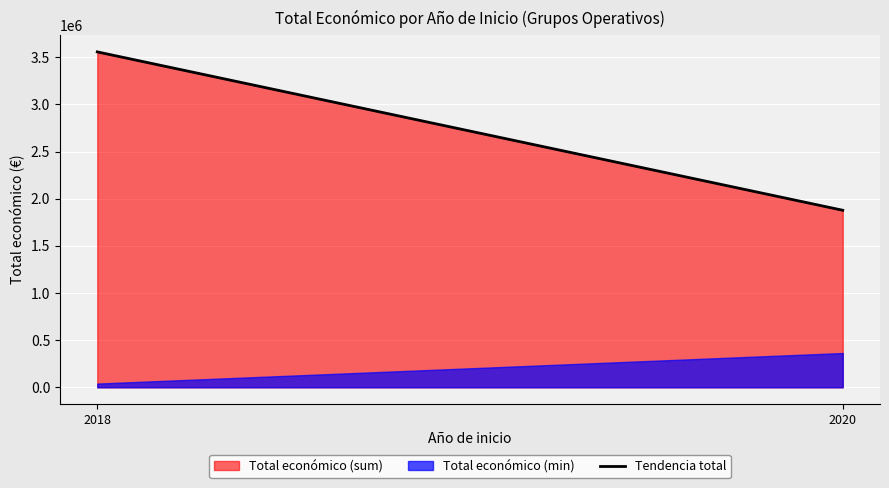

What is the difference between the values at 2020 and 2018?

1679378